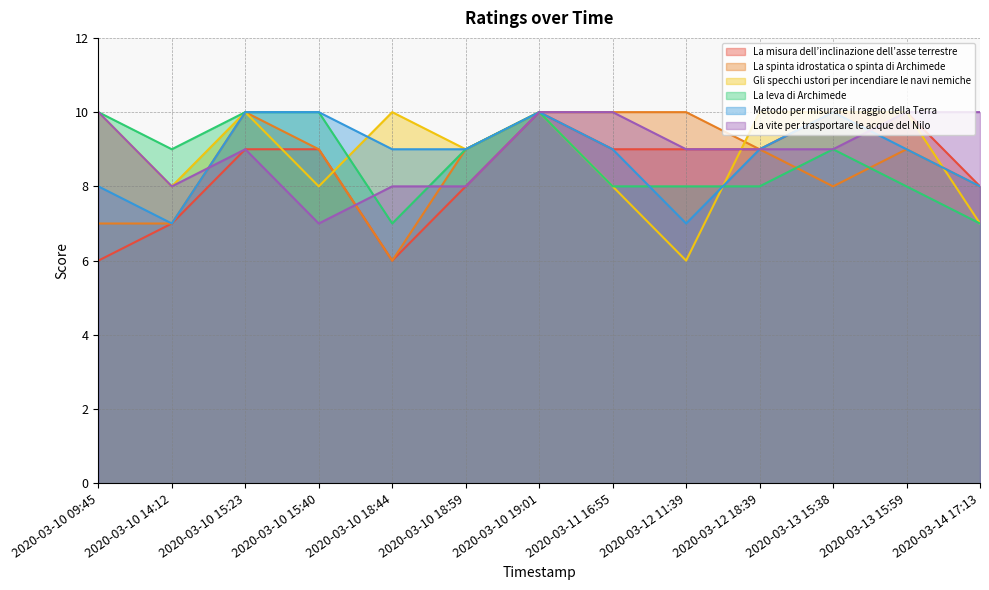

What is the sum of the Gli specchi ustori per incendiare le navi nemiche values at 2020-03-14 17:13 and 2020-03-10 09:45?

17